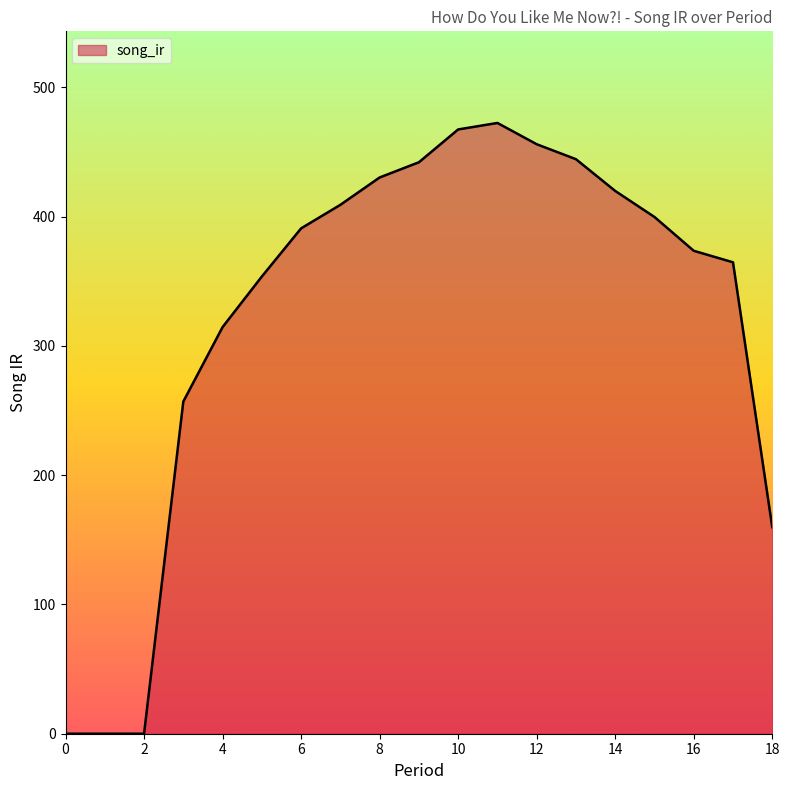

What is the maximum value shown in the chart?

472.4